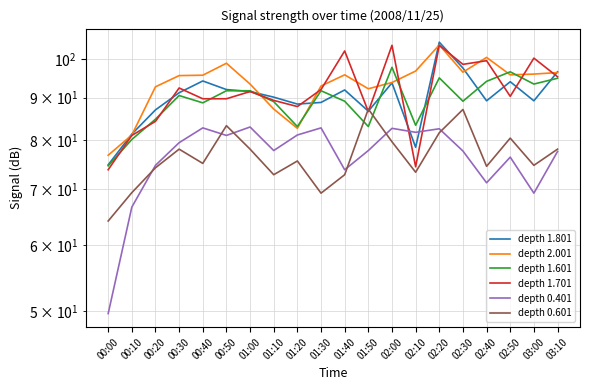

Reading left to right, list all the values displayed in this chart.

depth 1.801: 74.8	81.4	87.0	91.2	94.2	92.0	91.5	90.1	88.4	88.8	91.9	86.7	93.7	78.5	104.8	97.6	89.2	94.0	89.2	96.6
depth 2.001: 76.8	81.2	92.7	95.6	95.7	98.9	93.4	87.2	82.7	92.9	95.8	92.2	93.8	96.8	104.0	96.5	100.5	95.8	96.0	96.4
depth 1.601: 74.6	80.2	84.8	90.5	88.7	91.7	91.7	89.0	83.1	91.7	89.1	83.1	97.8	83.4	95.0	89.1	94.1	96.6	93.4	94.9
depth 1.701: 73.8	81.1	84.3	92.4	89.7	89.7	91.5	89.3	87.8	92.0	102.3	86.6	103.9	74.4	103.9	98.6	99.6	90.3	100.3	95.3
depth 0.401: 49.7	66.6	74.7	79.5	82.8	81.1	83.0	77.8	81.2	82.8	73.8	77.8	82.7	81.8	82.6	77.7	71.2	76.4	69.2	77.6
depth 0.601: 64.1	69.3	74.2	78.1	75.1	83.3	78.1	72.8	75.6	69.2	72.8	87.2	79.7	73.3	81.7	87.1	74.5	80.5	74.7	78.1